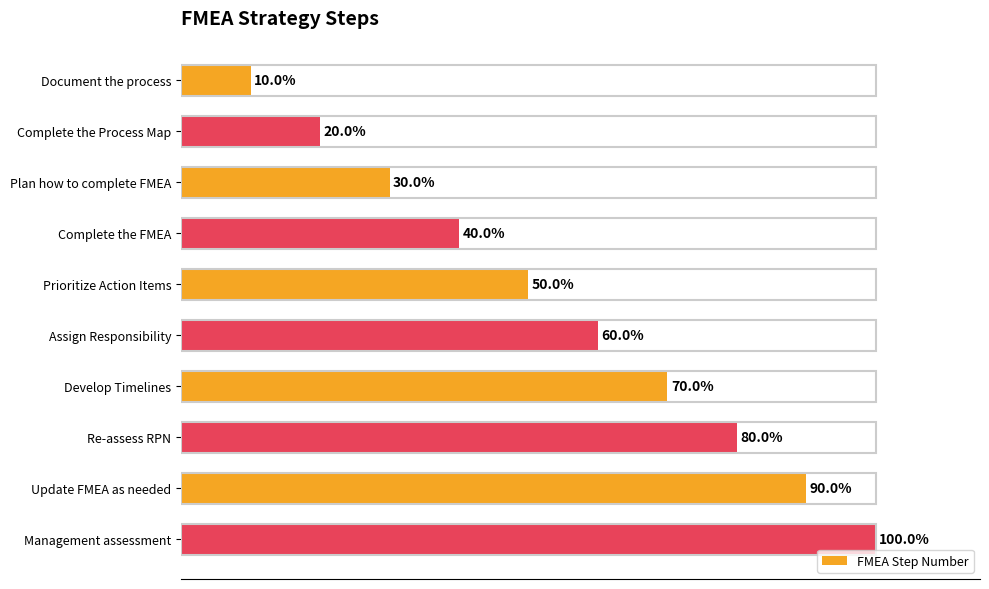

At which category does the chart reach its minimum across all series?

Document the process